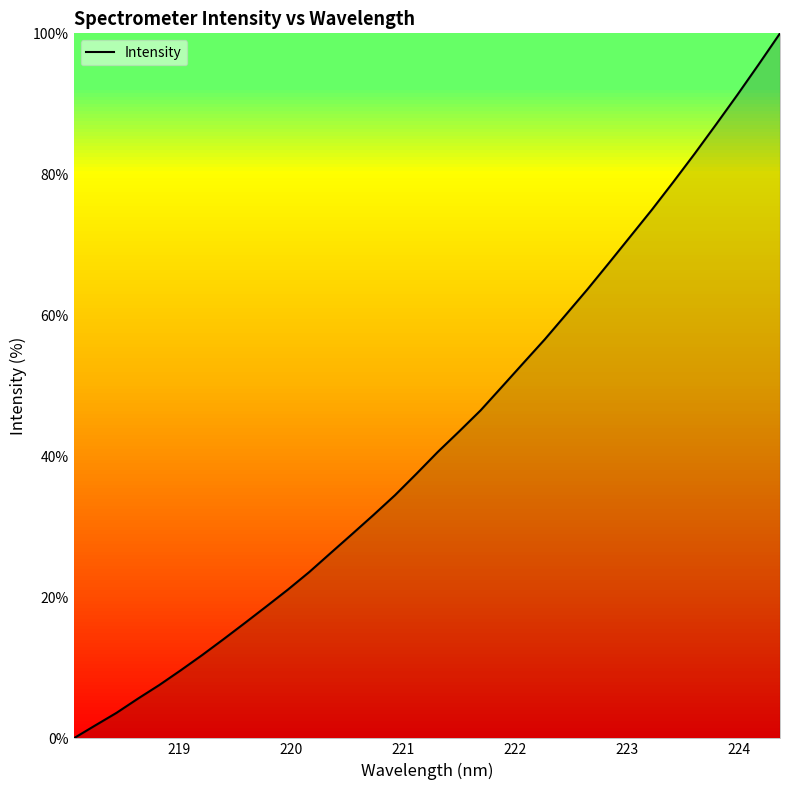

What is the difference between the maximum and minimum values?

100.0